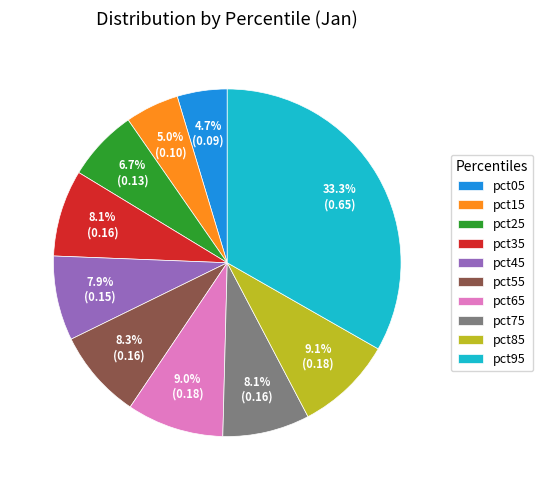

To the nearest percent, what percentage of the pie is pct25?

7%